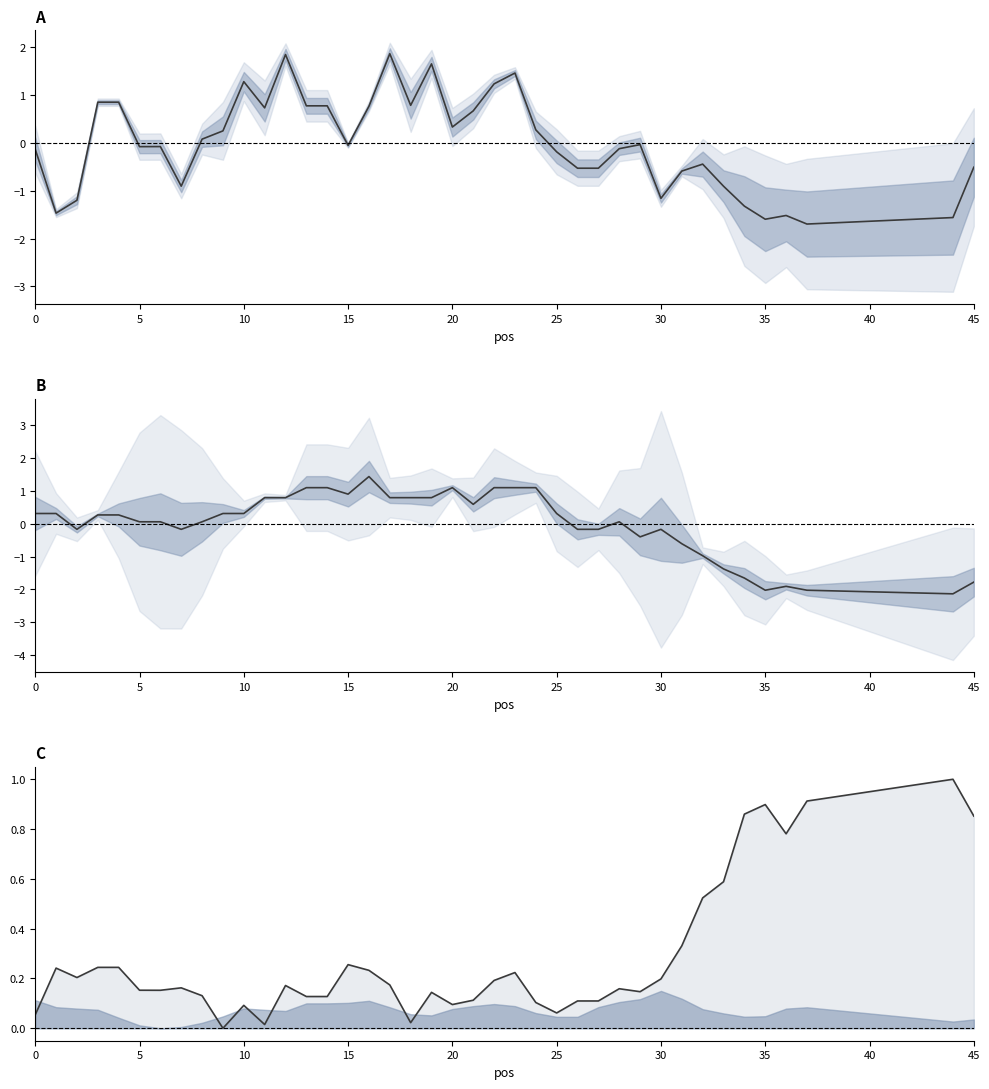

True or false: pen line and TM (normalized) intersect in this chart.

True